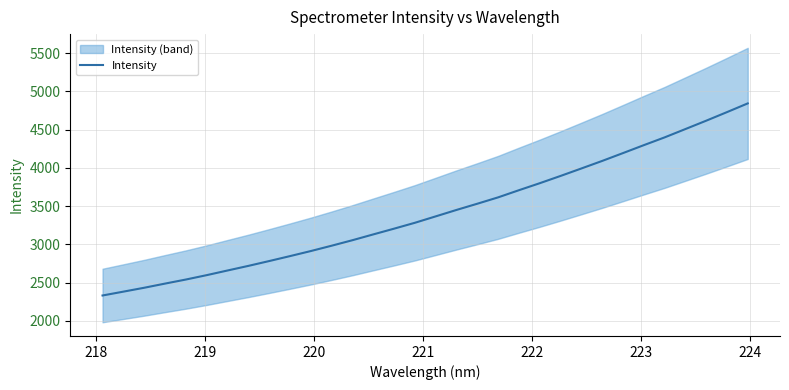

Does the chart display data point markers on the line(s)?

No